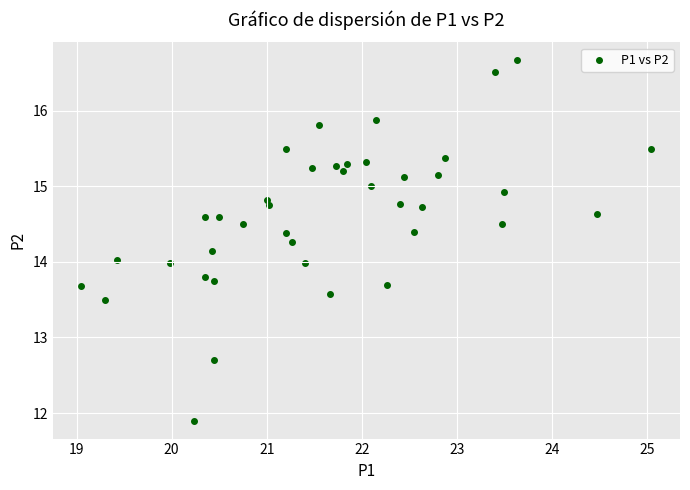

What is the range of X values (max minus min)?

6.0